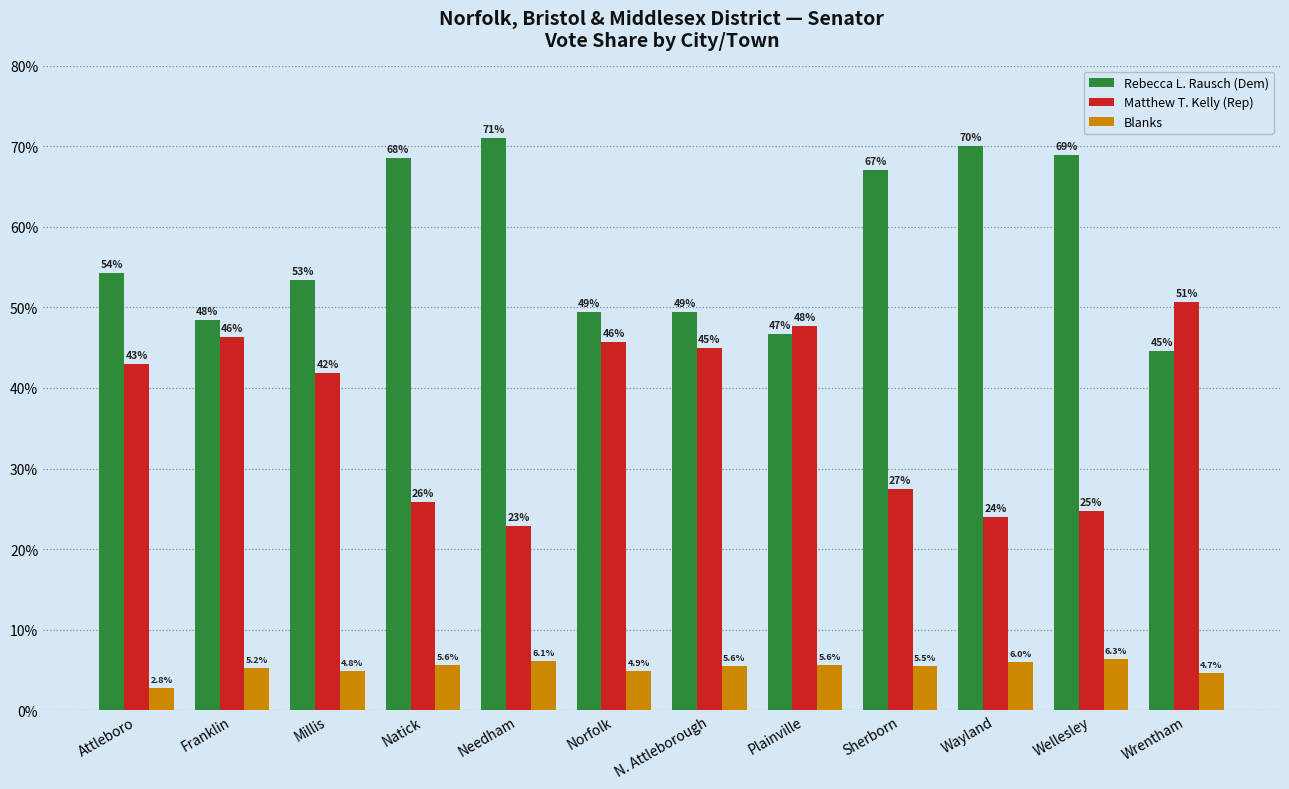

How many data points in Blanks are less than 5?

4